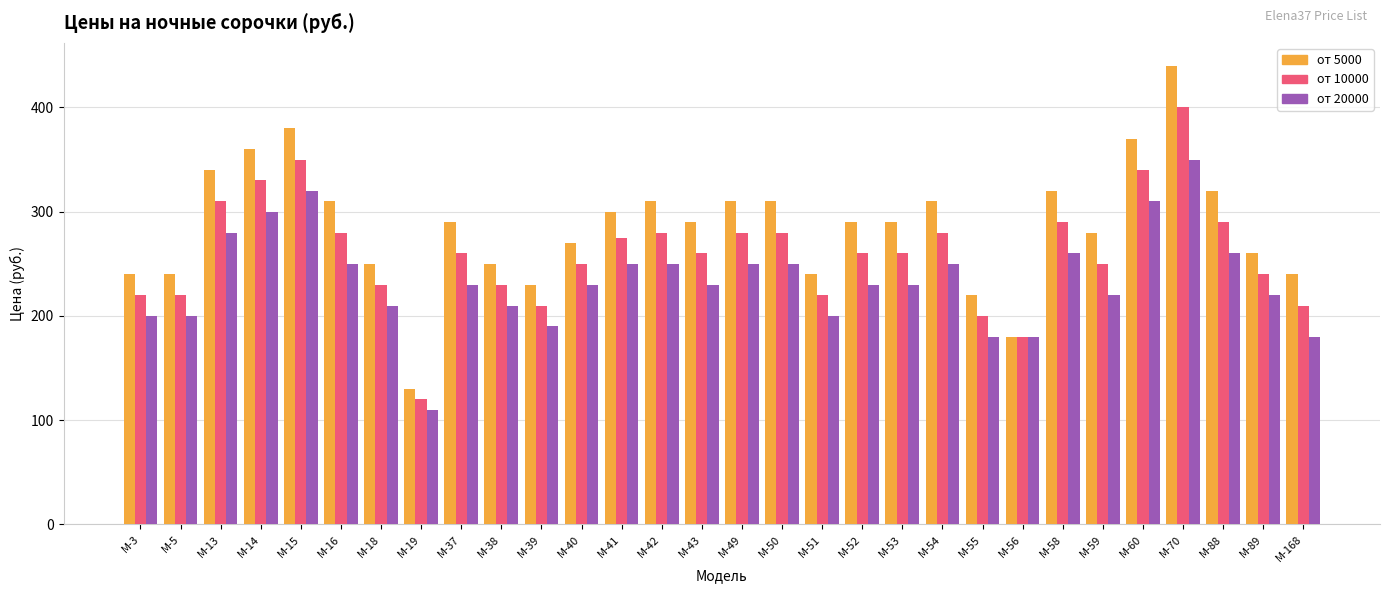

Reading right to left, extract all data points from this chart.

от 5000: М-168=240	М-89=260	М-88=320	М-70=440	М-60=370	М-59=280	М-58=320	М-56=180	М-55=220	М-54=310	М-53=290	М-52=290	М-51=240	М-50=310	М-49=310	М-43=290	М-42=310	М-41=300	М-40=270	М-39=230	М-38=250	М-37=290	М-19=130	М-18=250	М-16=310	М-15=380	М-14=360	М-13=340	М-5=240	М-3=240
от 10000: М-168=210	М-89=240	М-88=290	М-70=400	М-60=340	М-59=250	М-58=290	М-56=180	М-55=200	М-54=280	М-53=260	М-52=260	М-51=220	М-50=280	М-49=280	М-43=260	М-42=280	М-41=275	М-40=250	М-39=210	М-38=230	М-37=260	М-19=120	М-18=230	М-16=280	М-15=350	М-14=330	М-13=310	М-5=220	М-3=220
от 20000: М-168=180	М-89=220	М-88=260	М-70=350	М-60=310	М-59=220	М-58=260	М-56=180	М-55=180	М-54=250	М-53=230	М-52=230	М-51=200	М-50=250	М-49=250	М-43=230	М-42=250	М-41=250	М-40=230	М-39=190	М-38=210	М-37=230	М-19=110	М-18=210	М-16=250	М-15=320	М-14=300	М-13=280	М-5=200	М-3=200